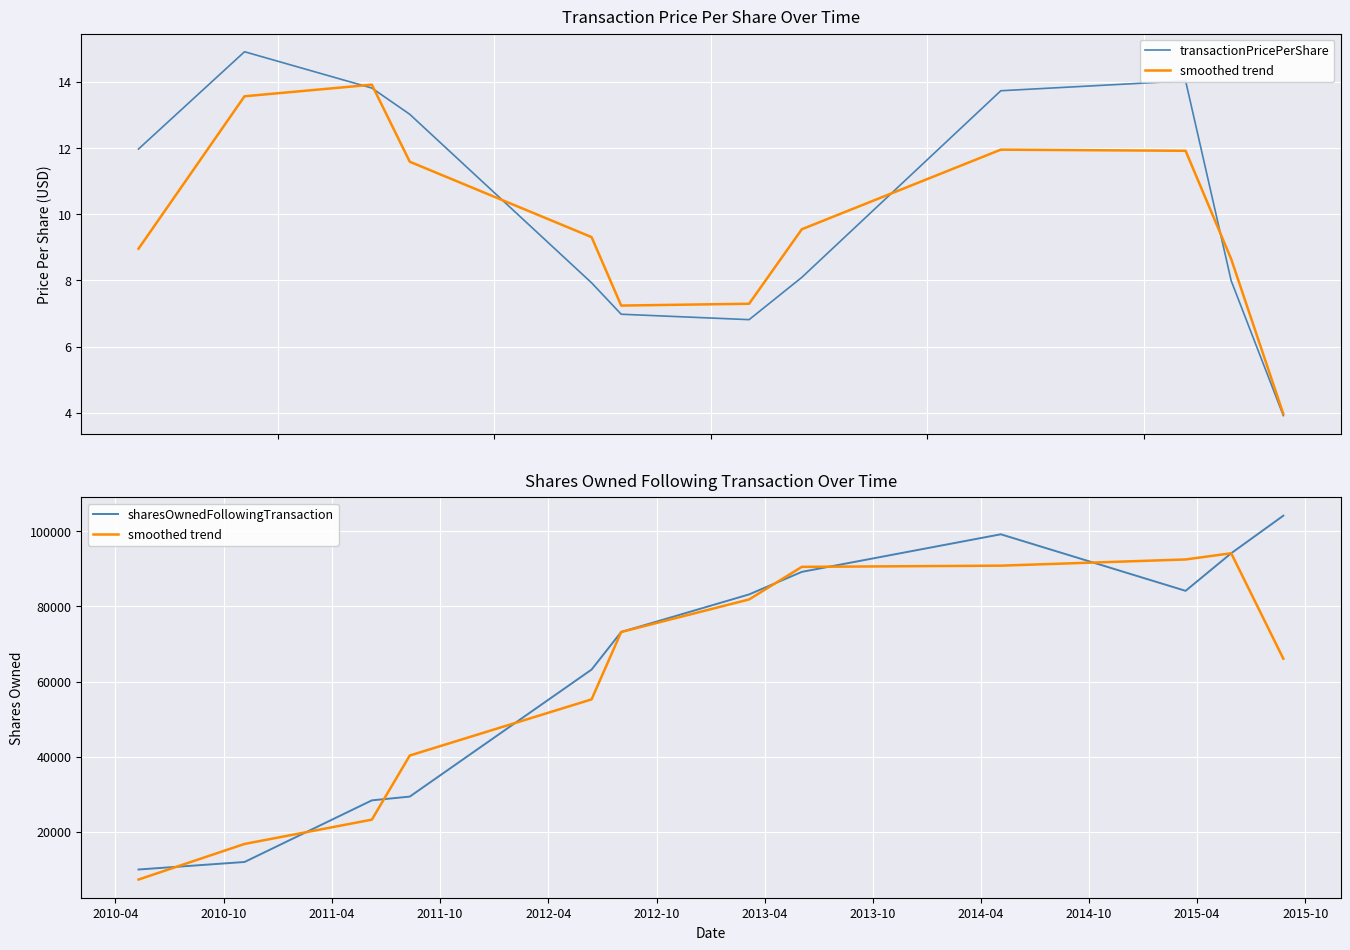

What is the label of the 6th point from the left?

2012-10